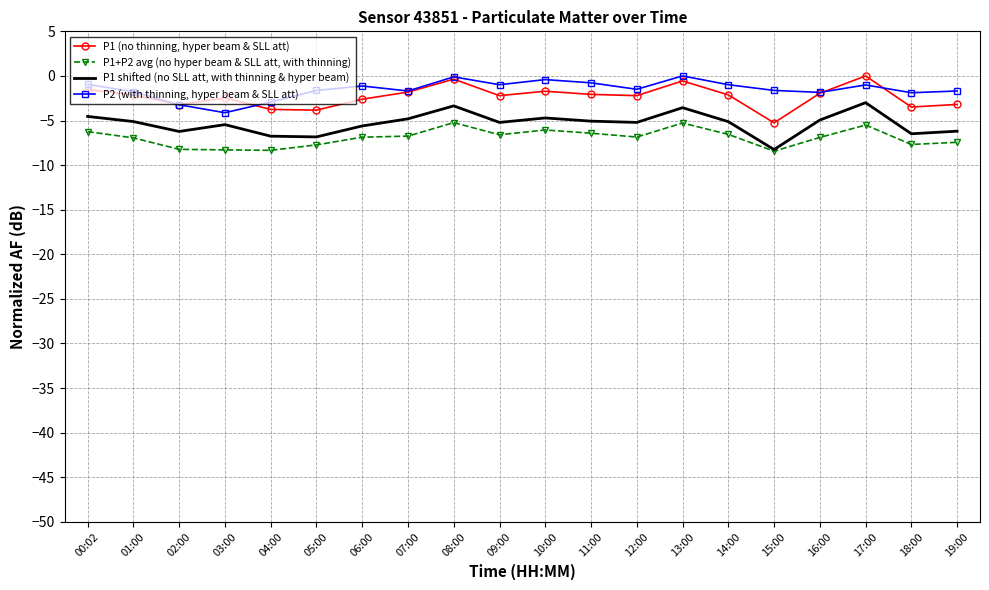

Is the value of P1 shifted (no SLL att, with thinning & hyper beam) at 01:00 greater than the value of P1 (no thinning, hyper beam & SLL att) at 13:00?

No